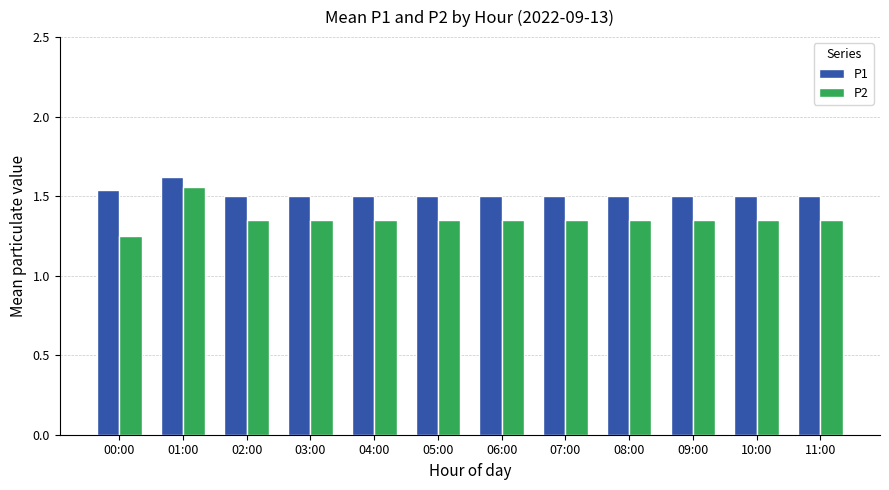

Is it true that P1 equals 1.5 at 06:00?

True